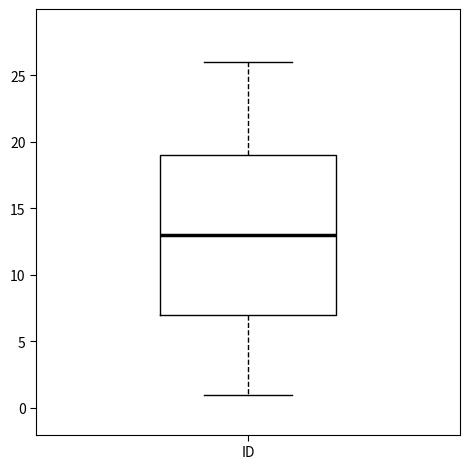

Where is the upper edge of the box for ID on the y-axis? The values are not printed on the chart, so give them approximately, as read against the axis.

19